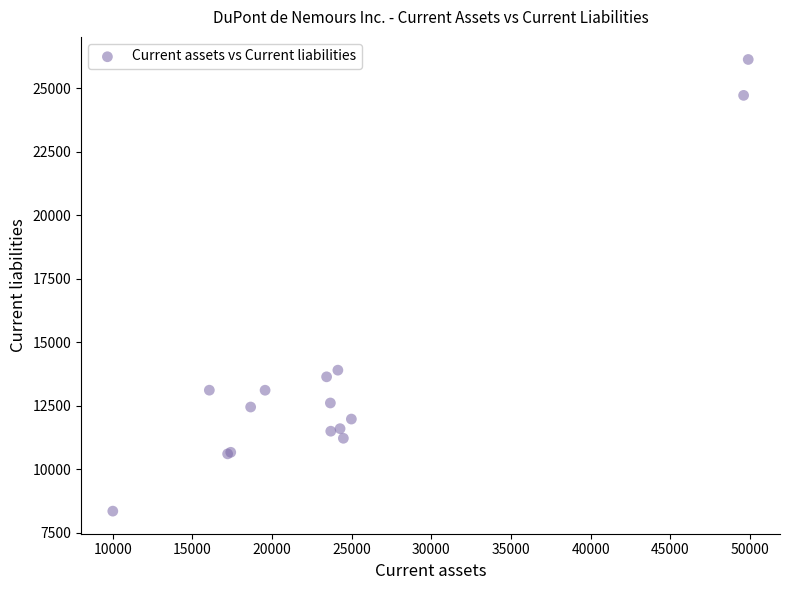

What Y value in the scatter plot is closest to 17237?

13896